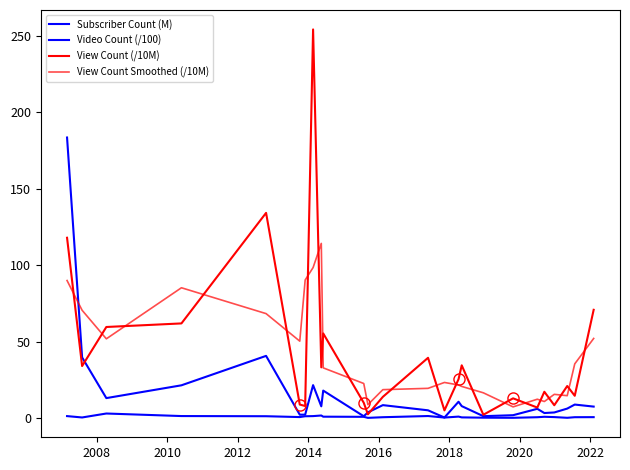

True or false: Subscriber Count (M) and View Count (/10M) cross at least once.

False